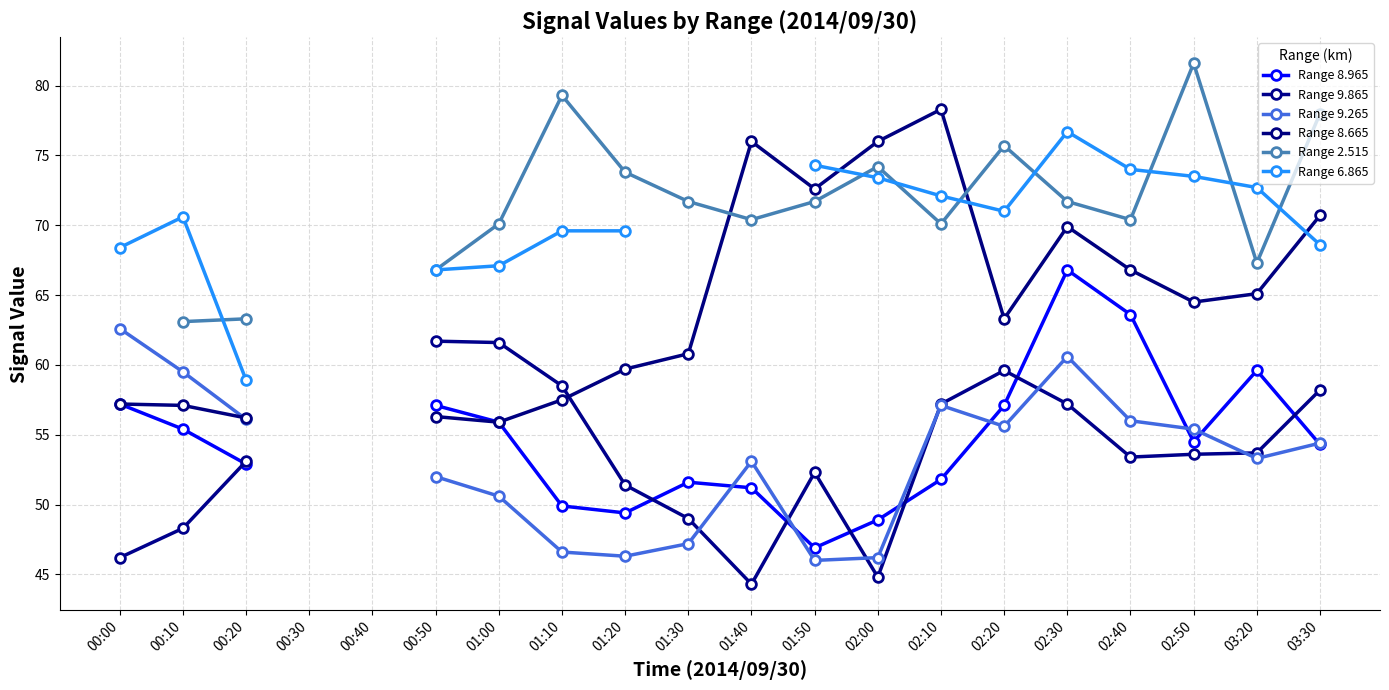

Between which two adjacent categories do Range 6.865 and Range 2.515 first intersect?

00:10 and 00:20